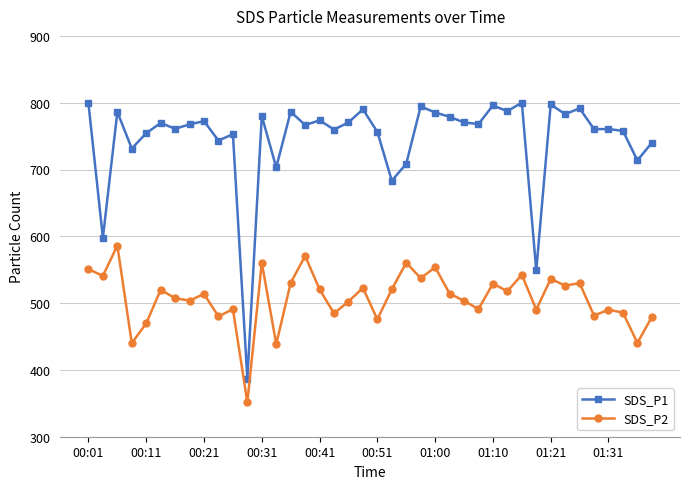

List the series in order of their peak value, lowest first.

SDS_P2, SDS_P1